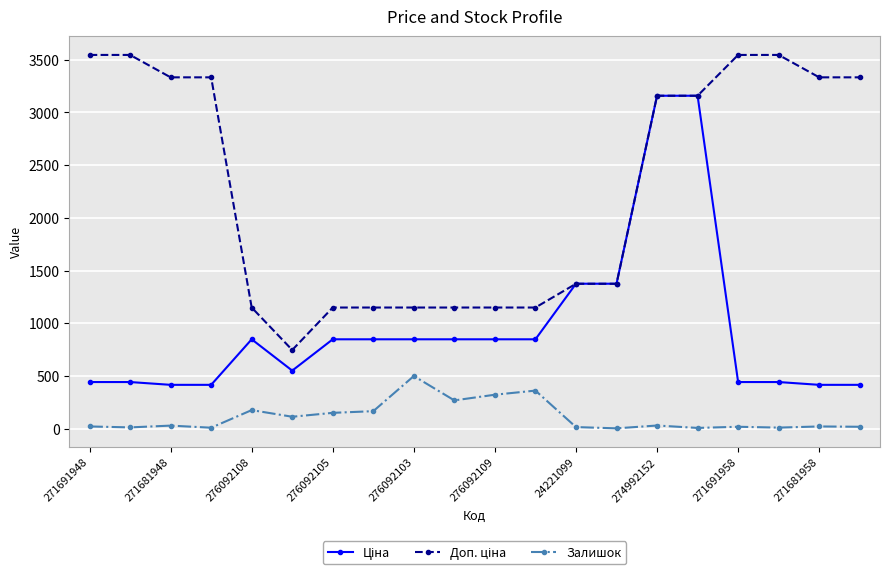

What is the maximum value shown in the chart?

3545.0